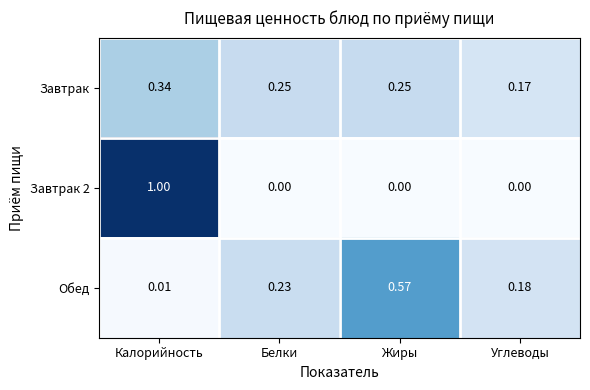

Which category has the lowest value in the Завтрак series?

Углеводы